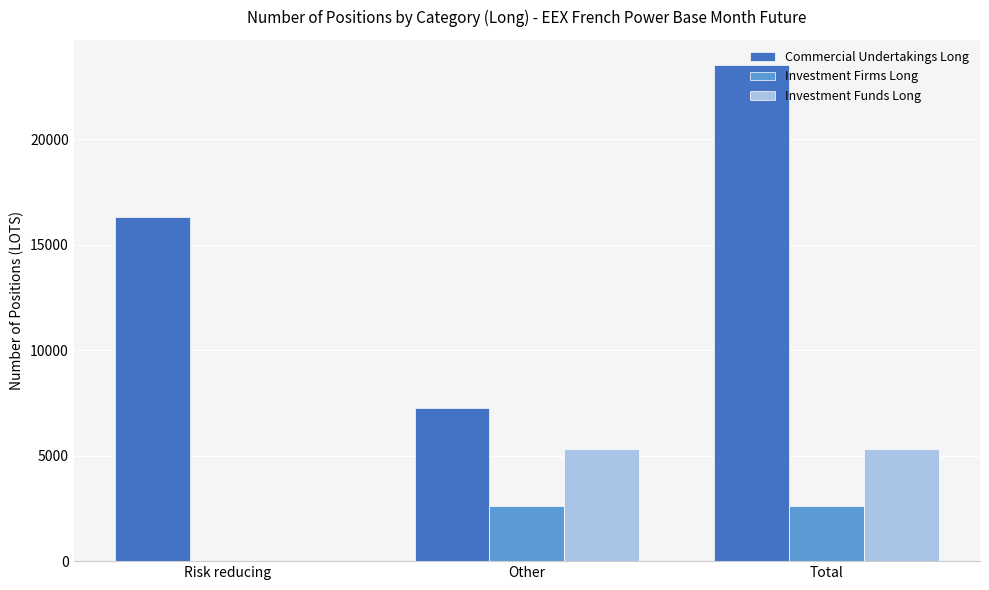

What is the sum of all Investment Funds Long values?

10640.0